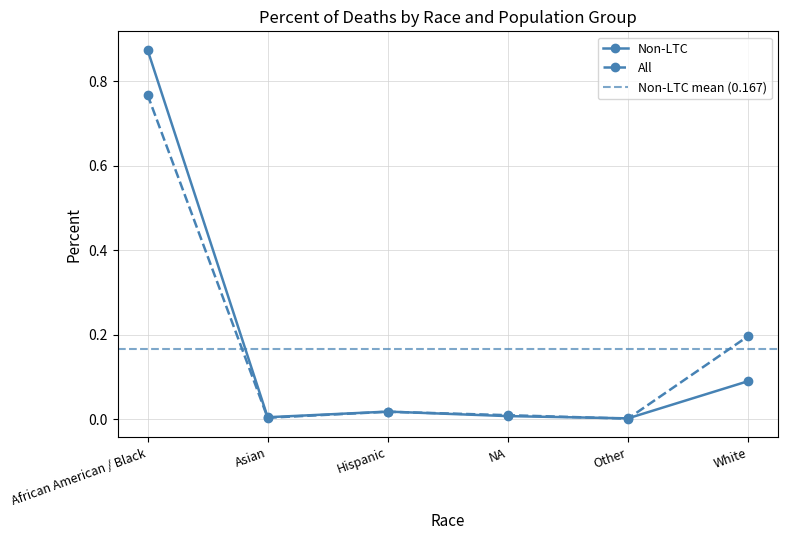

Does the chart have visible grid lines?

Yes